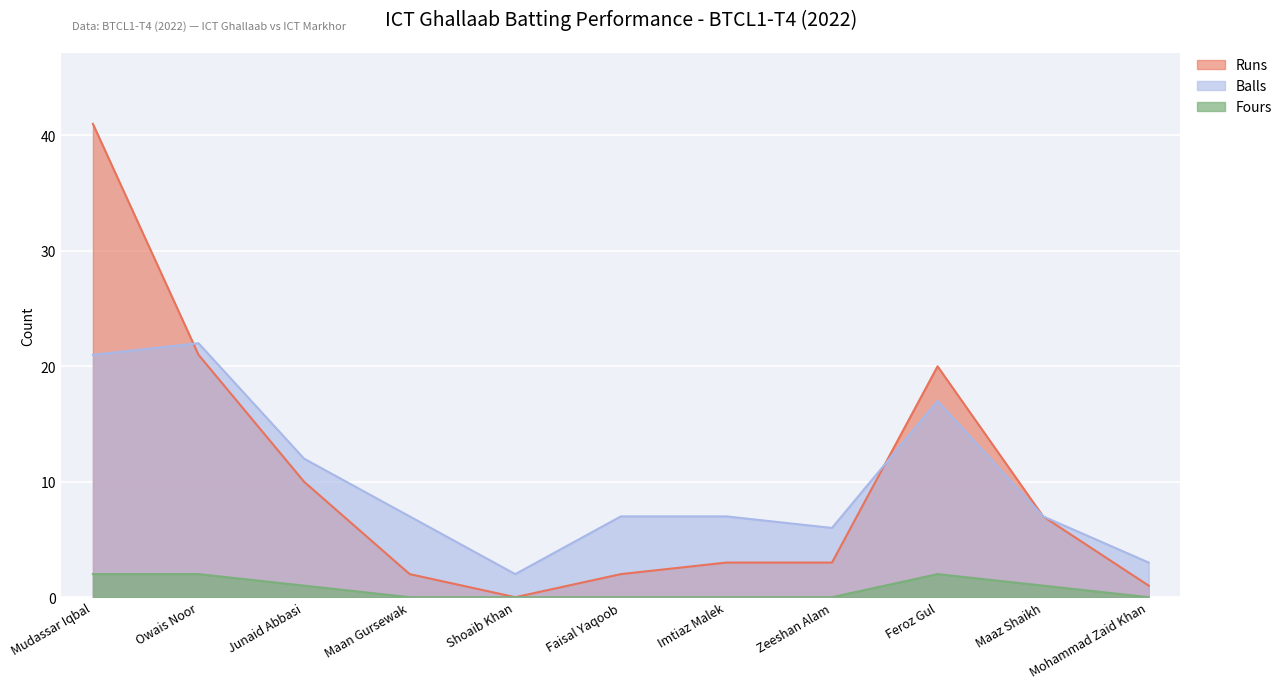

Which series has the largest total across all categories?

Balls